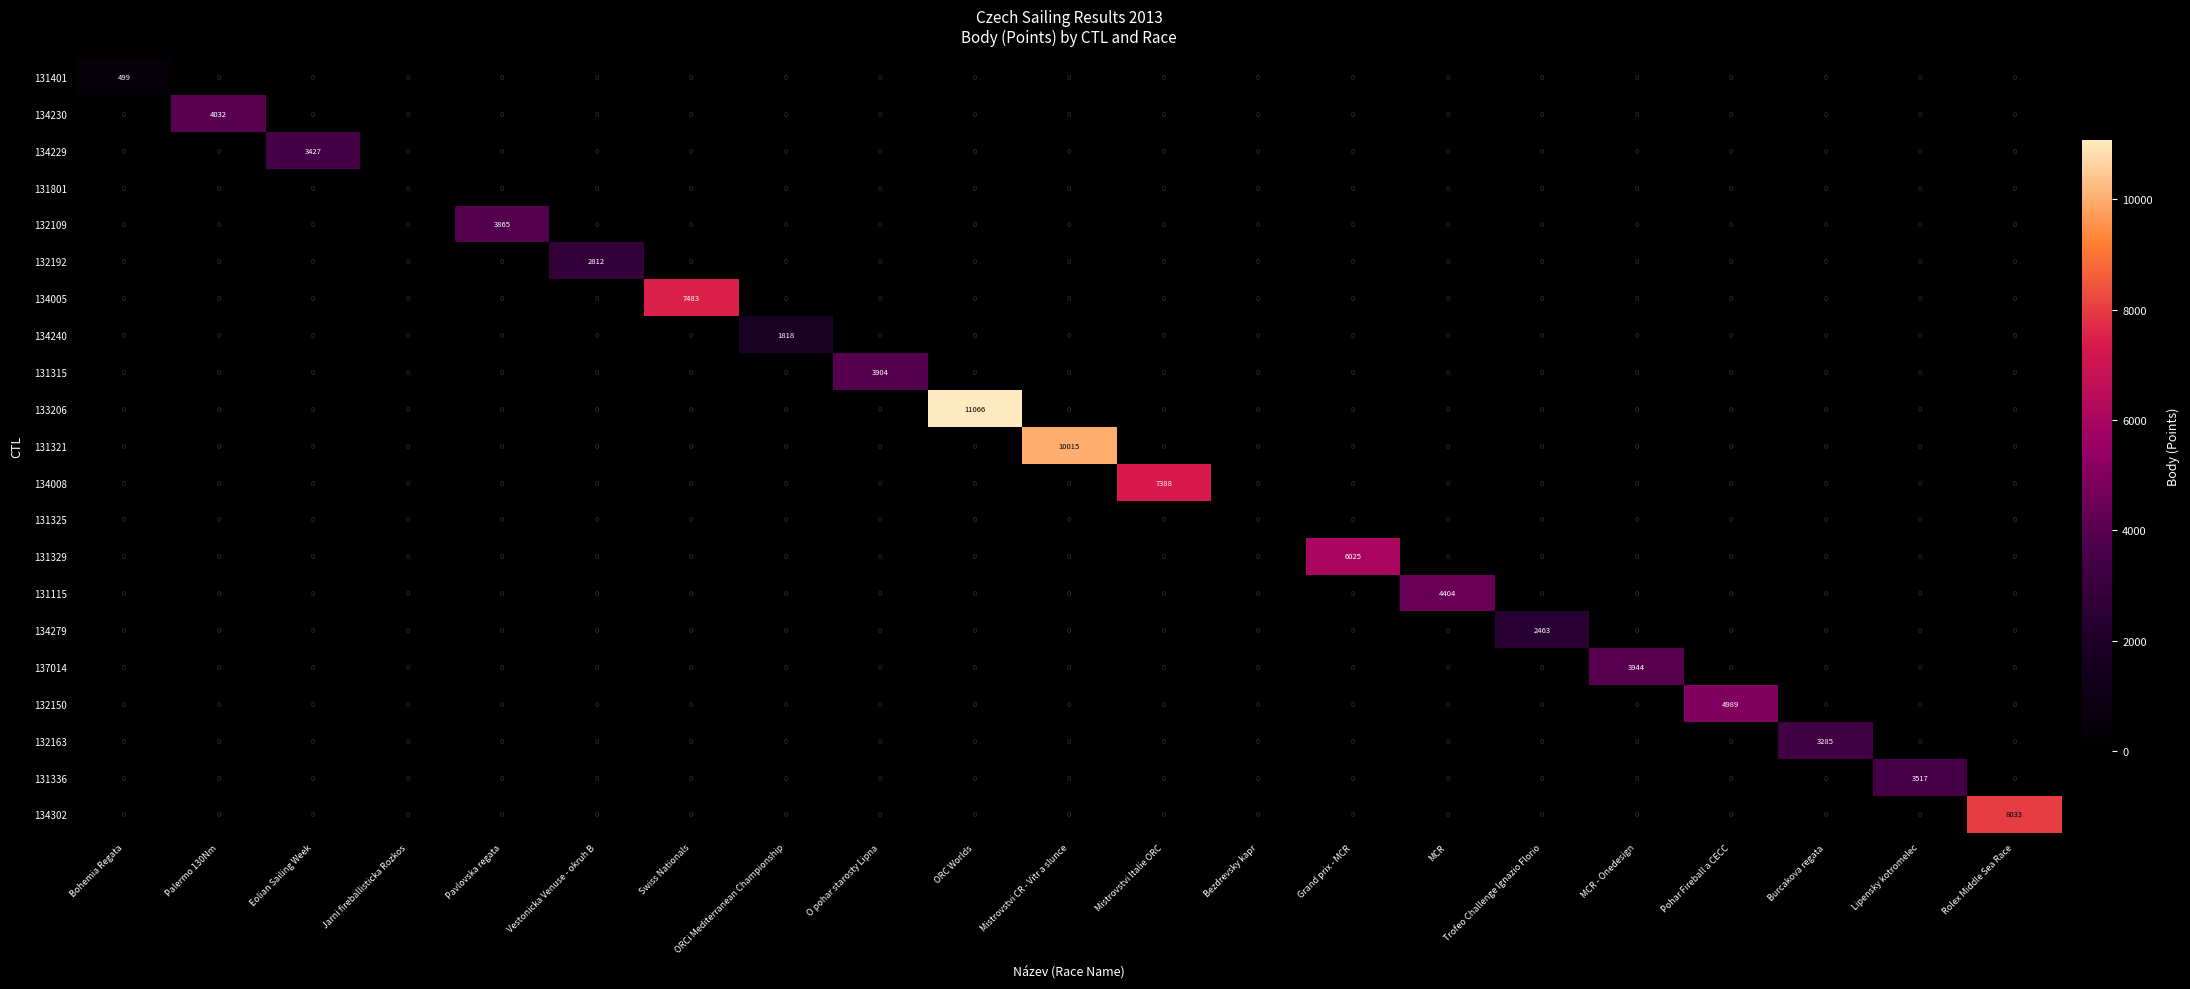

The 131801 series shows 0 at MCR. True or false?

True